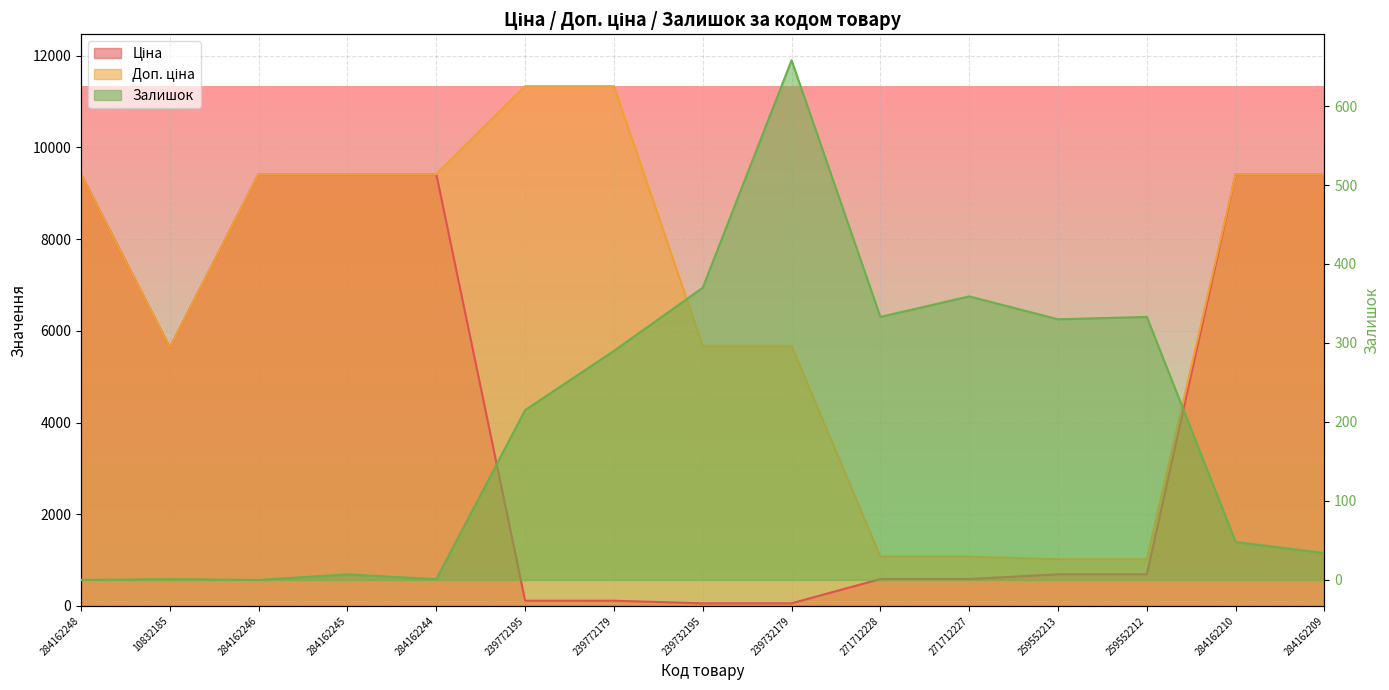

The Ціна series shows 9416.9 at 284162210. True or false?

True